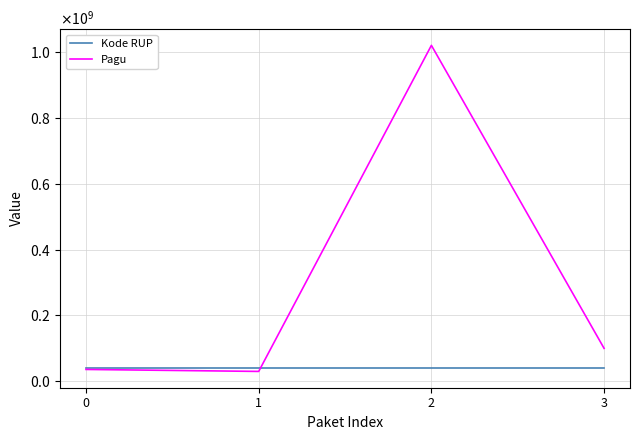

True or false: Kode RUP has a value of 38945790 at 0.

True